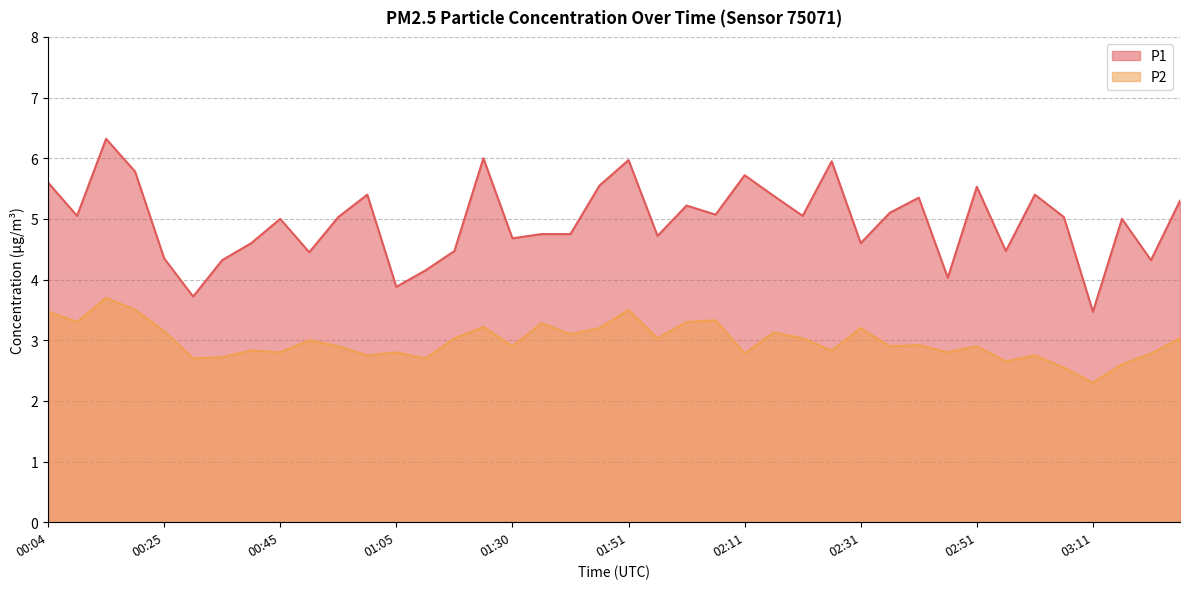

True or false: P2 has more than 1 points higher than both neighbors.

True